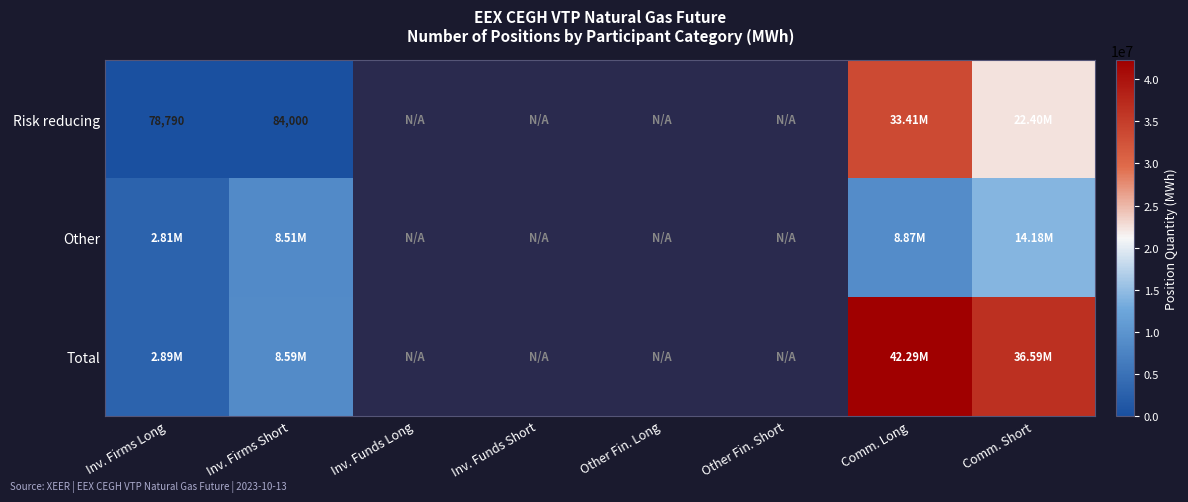

The value of Risk reducing at Inv. Firms Short is 84000.0. True or false?

True